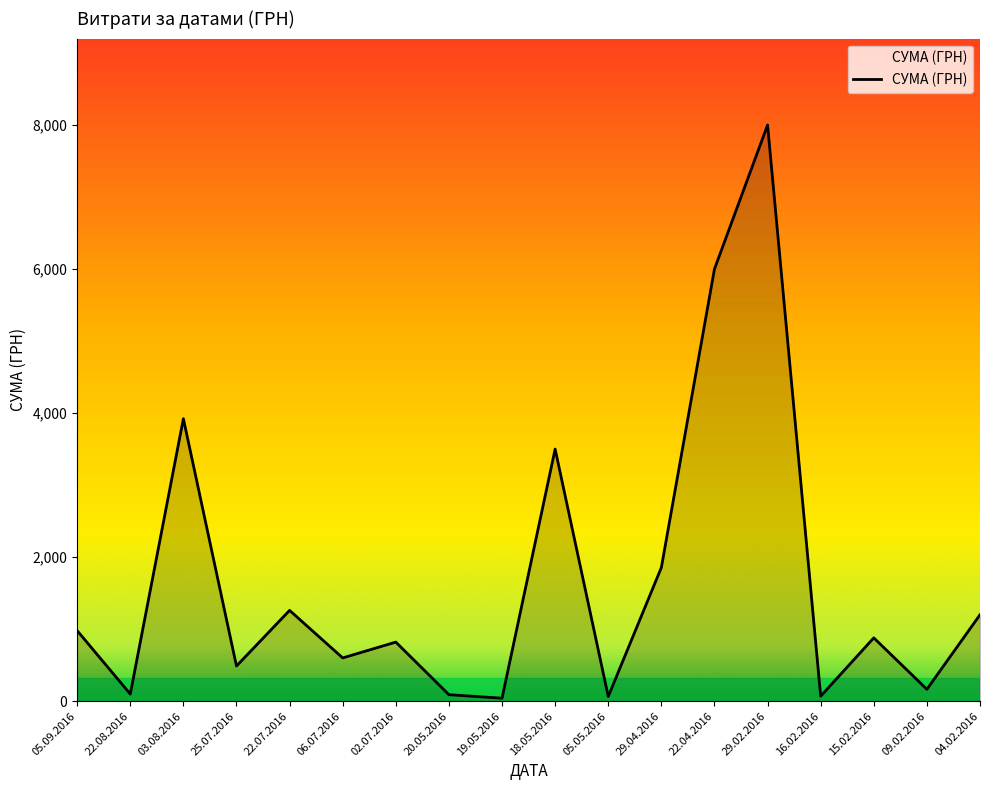

What is the maximum value shown in the chart?

8000.0